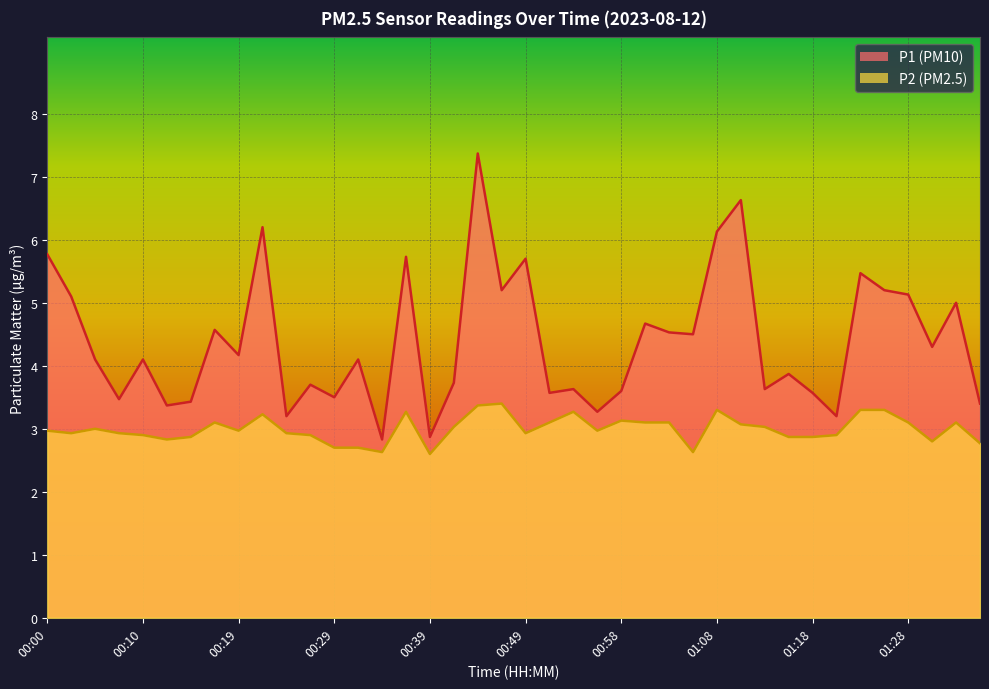

How many lines are shown in the chart?

2